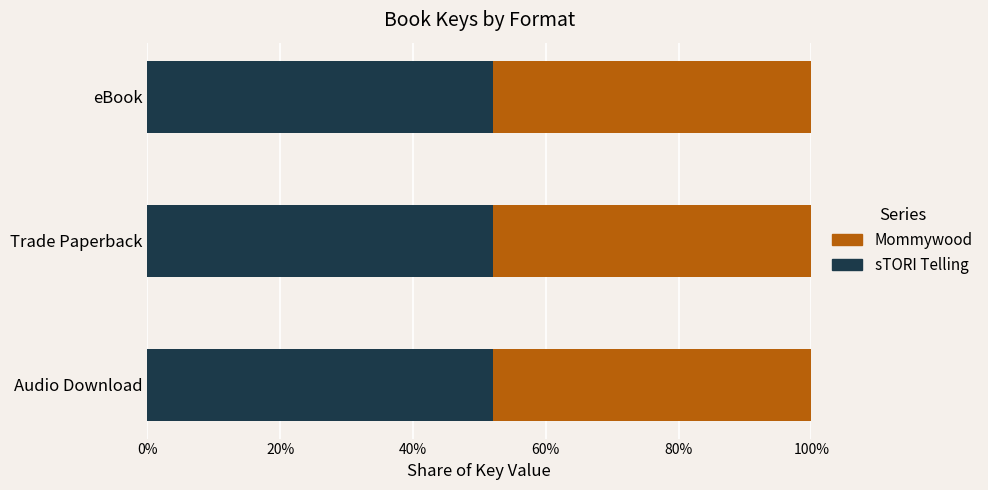

What is the total value across all series at Audio Download?

100.0